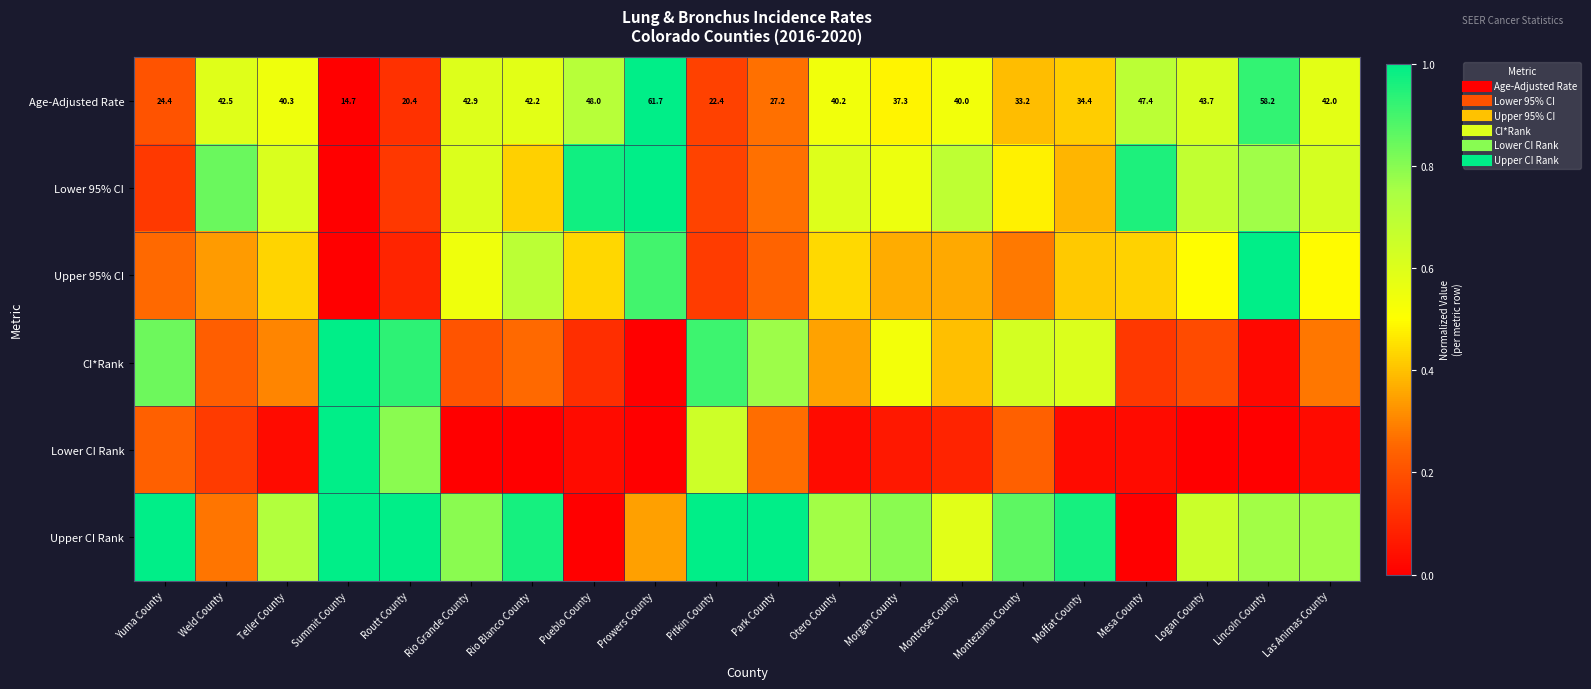

Rank the categories by Lower CI Rank value from highest to lowest.

Summit County, Routt County, Pitkin County, Park County, Yuma County, Montezuma County, Weld County, Montrose County, Morgan County, Teller County, Pueblo County, Otero County, Moffat County, Mesa County, Las Animas County, Rio Grande County, Rio Blanco County, Prowers County, Logan County, Lincoln County